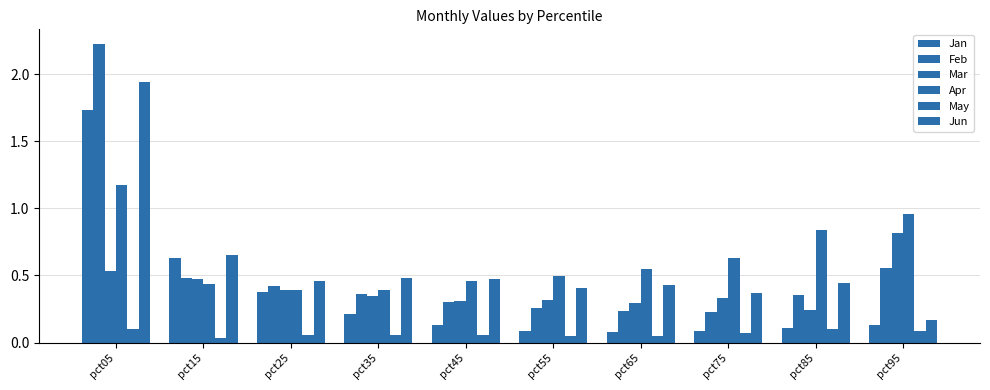

Reading left to right, transcribe all the data shown in this chart.

Jan: pct05=1.7	pct15=0.6	pct25=0.4	pct35=0.2	pct45=0.1	pct55=0.1	pct65=0.1	pct75=0.1	pct85=0.1	pct95=0.1
Feb: pct05=2.2	pct15=0.5	pct25=0.4	pct35=0.4	pct45=0.3	pct55=0.3	pct65=0.2	pct75=0.2	pct85=0.4	pct95=0.6
Mar: pct05=0.5	pct15=0.5	pct25=0.4	pct35=0.3	pct45=0.3	pct55=0.3	pct65=0.3	pct75=0.3	pct85=0.2	pct95=0.8
Apr: pct05=1.2	pct15=0.4	pct25=0.4	pct35=0.4	pct45=0.5	pct55=0.5	pct65=0.5	pct75=0.6	pct85=0.8	pct95=1.0
May: pct05=0.1	pct15=0.0	pct25=0.1	pct35=0.1	pct45=0.1	pct55=0.1	pct65=0.0	pct75=0.1	pct85=0.1	pct95=0.1
Jun: pct05=1.9	pct15=0.7	pct25=0.5	pct35=0.5	pct45=0.5	pct55=0.4	pct65=0.4	pct75=0.4	pct85=0.4	pct95=0.2